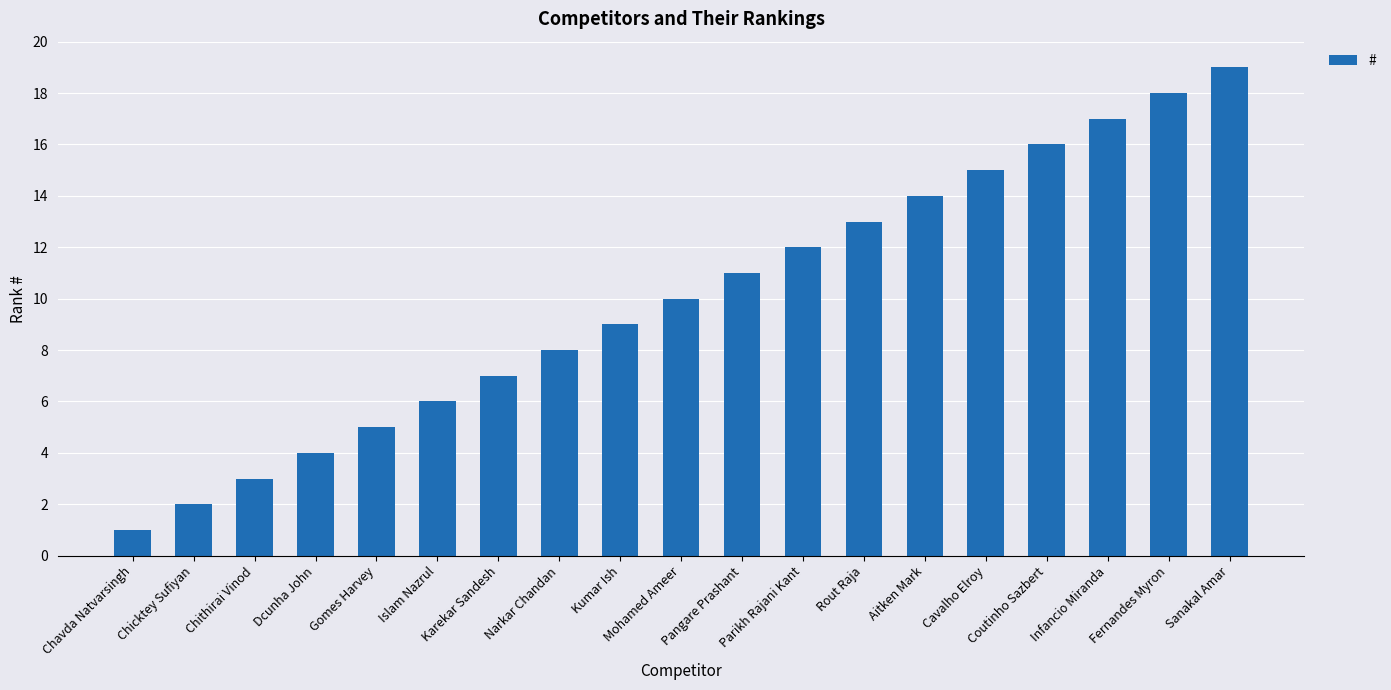

What is the label of the 10th bar from the left?

Mohamed Ameer